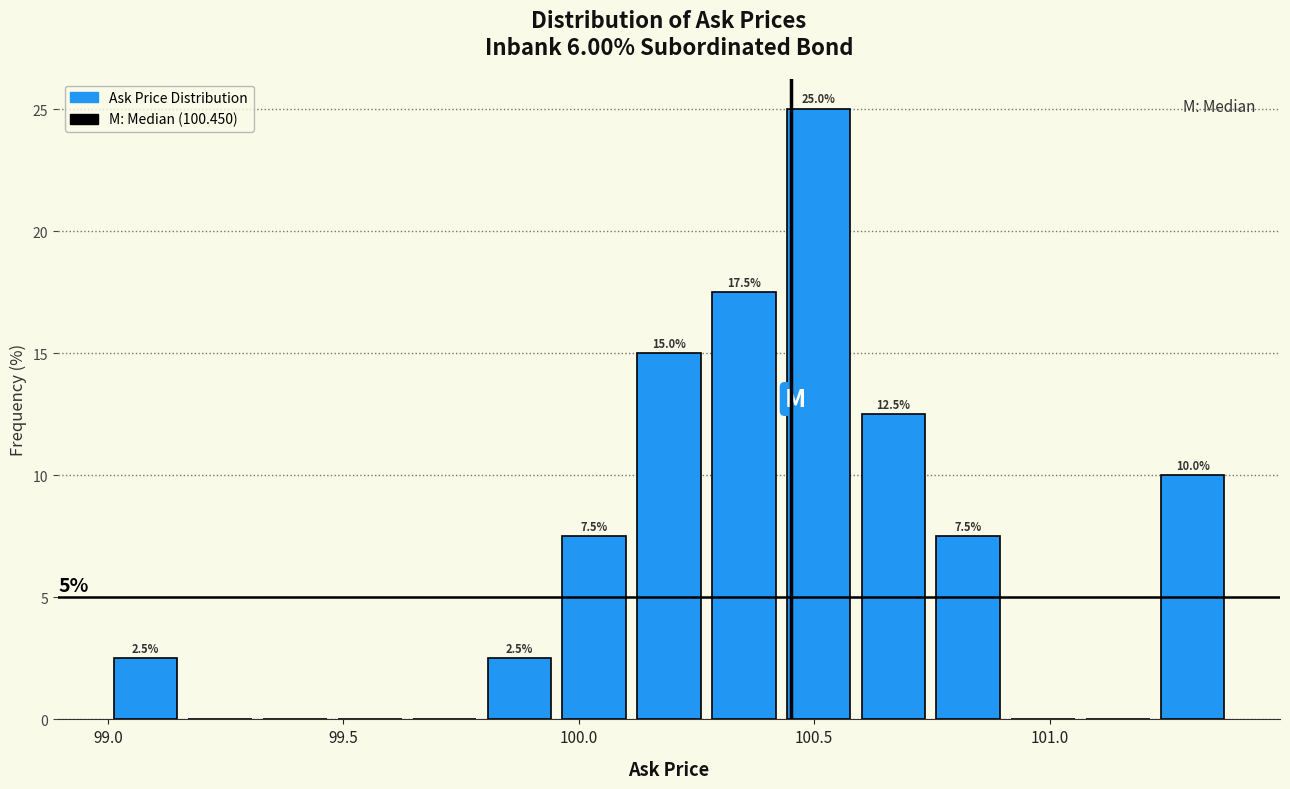

Around what value on the x-axis is the tallest bar? Give the approximate position of its centre, as read against the axis.

100.50